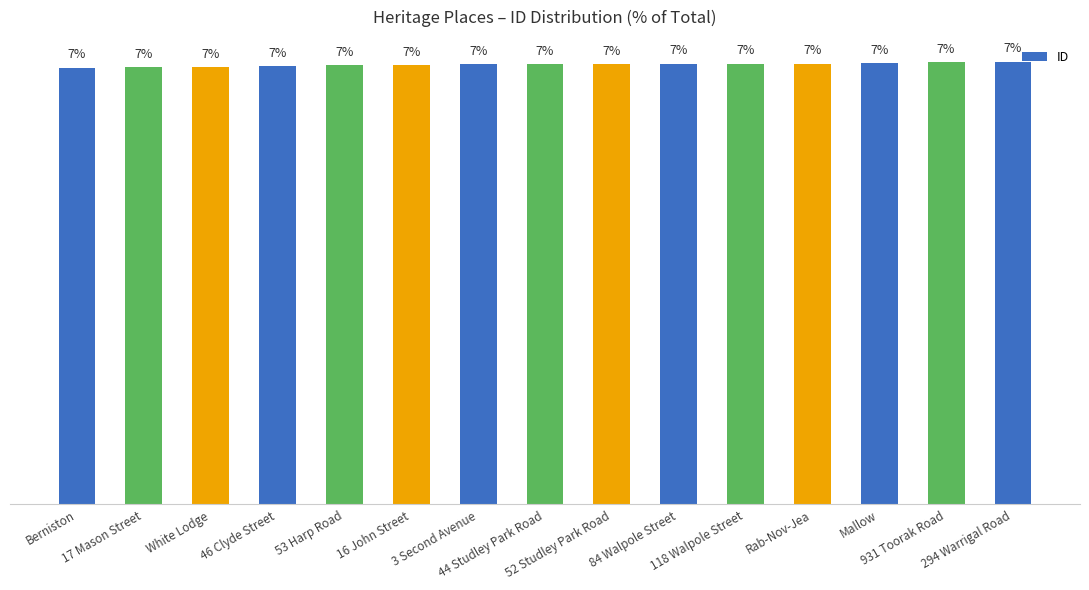

What is the difference between the maximum and second lowest values?

0.1